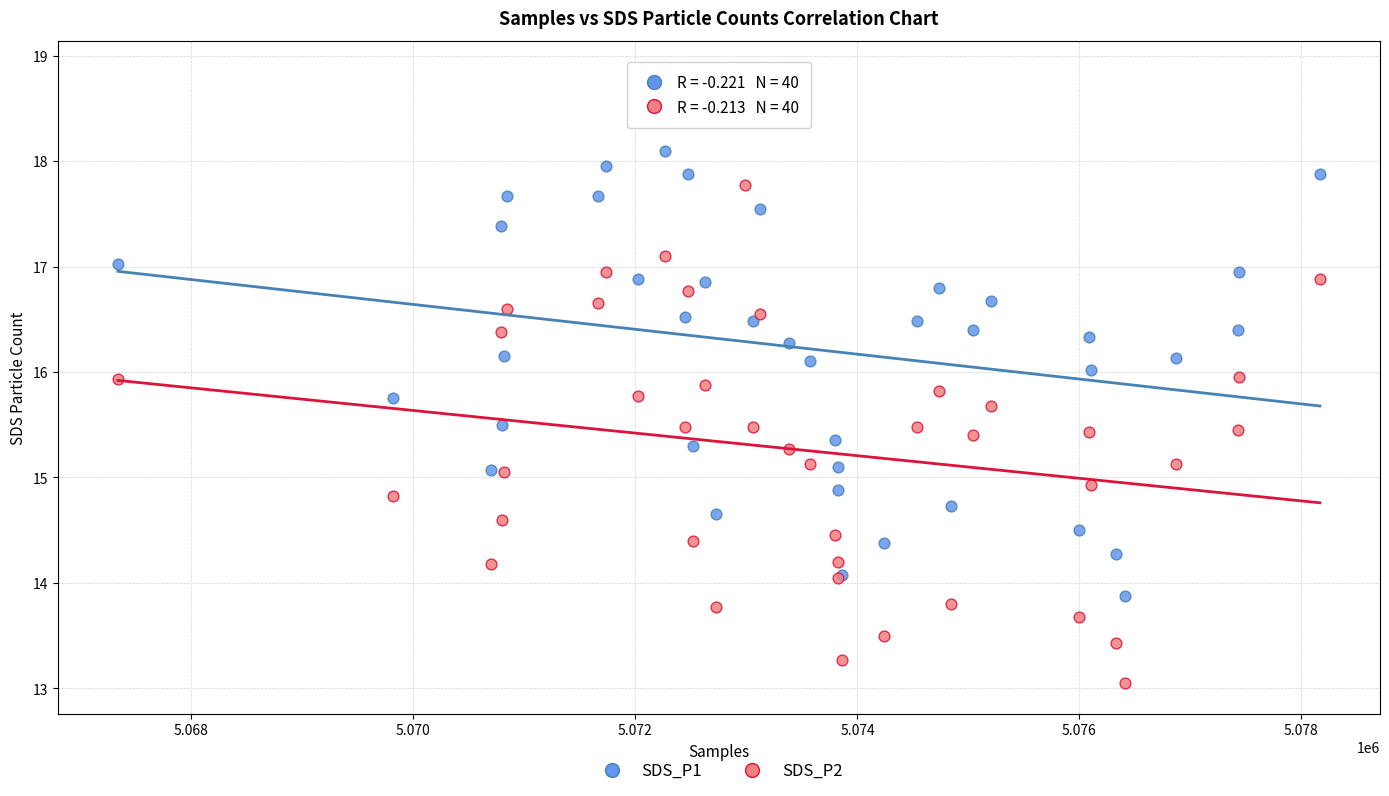

Which series has the widest spread of Y values?

SDS_P1